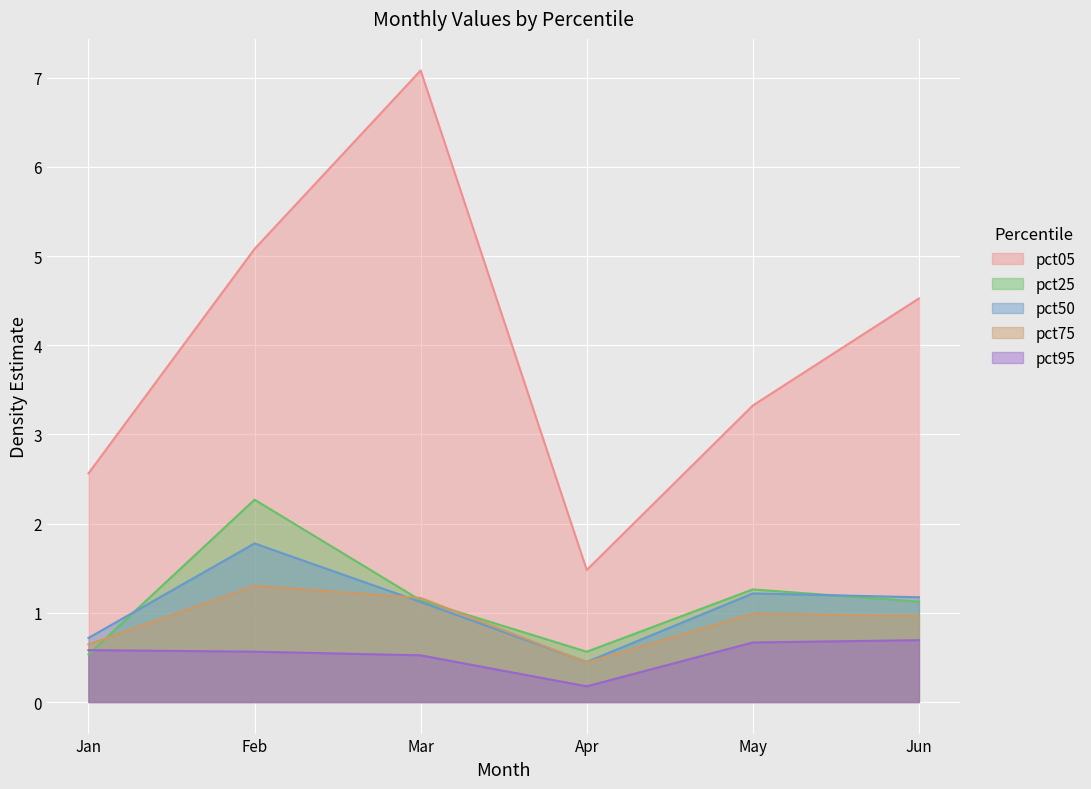

Which series has the widest spread of values?

pct05